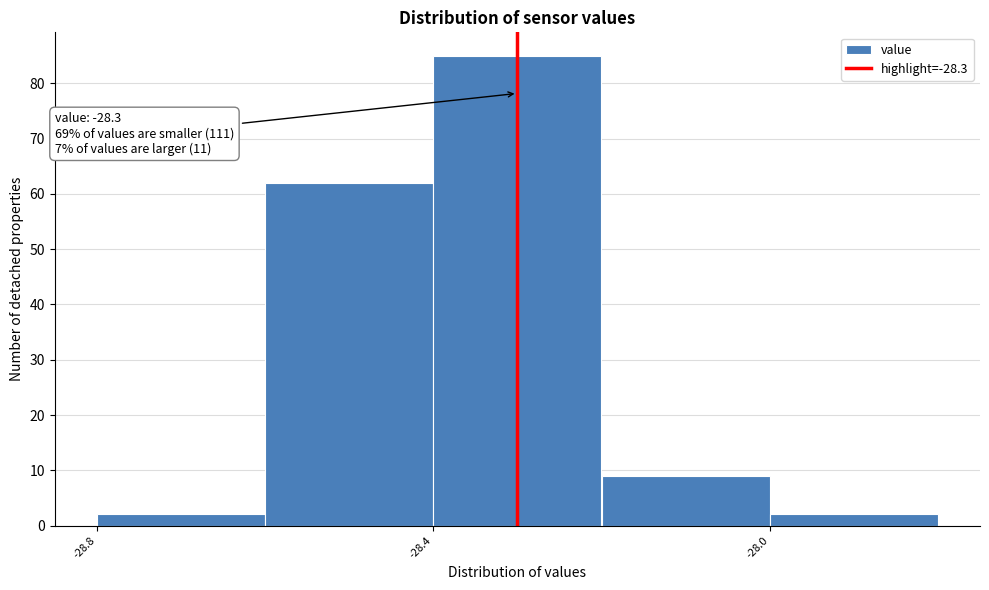

Which range on the x-axis has the tallest bar?

-28.4 to -28.2